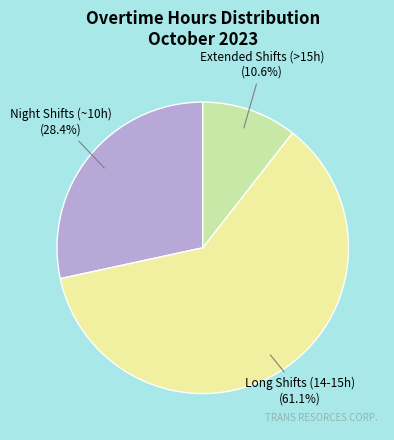

How many slices are in this pie chart?

3